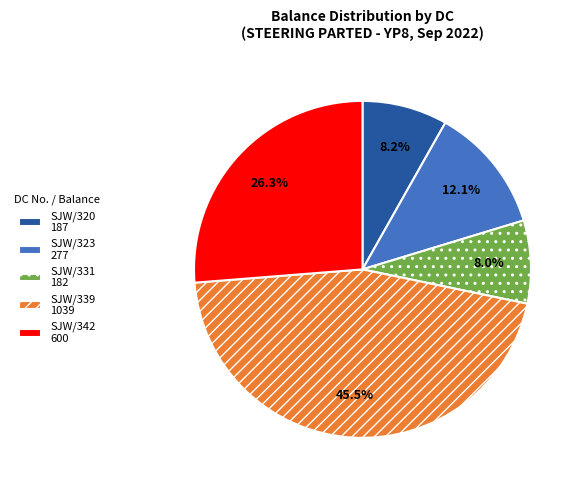

Does SJW/331 182 represent more than half of the total?

No